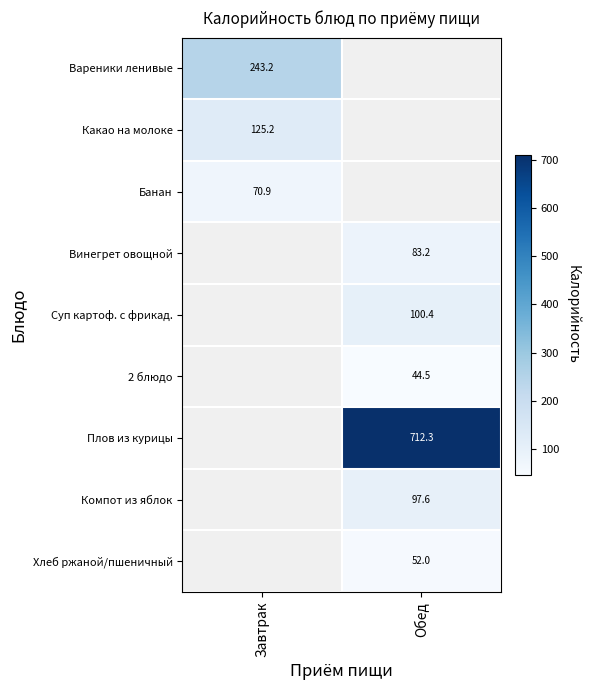

Is the value of Компот из яблок at Обед greater than the value of Какао на молоке at Завтрак?

No